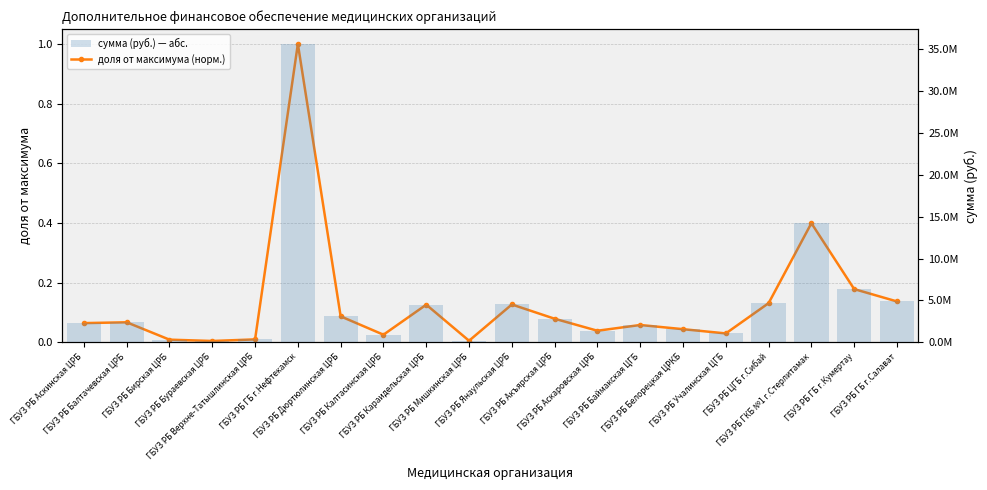

At how many categories does at least one series exceed 20874201?

1